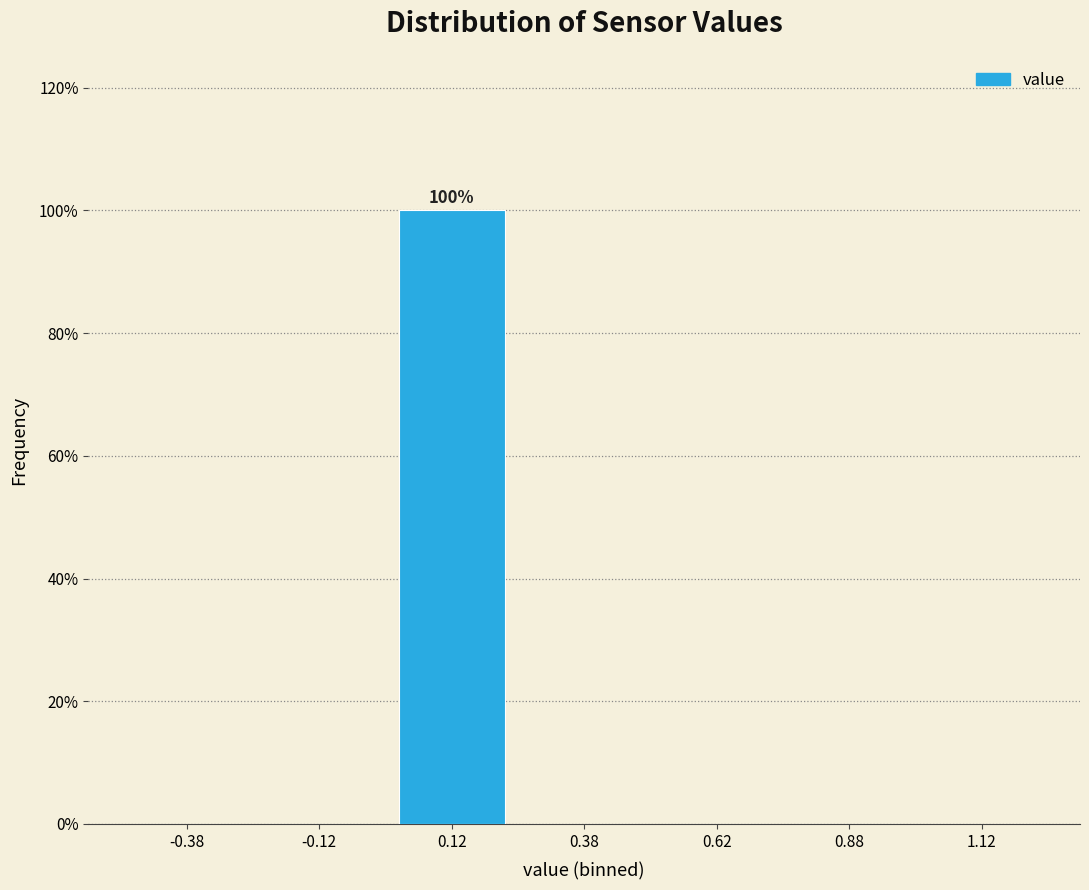

Reading right to left, extract all data points from this chart.

1.12=0	0.88=0	0.62=0	0.38=0	0.12=100	-0.12=0	-0.38=0